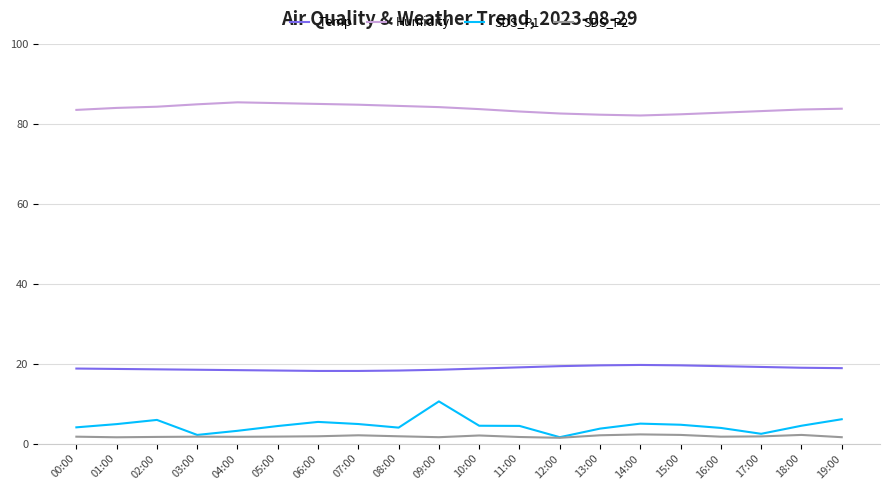

What is the difference between the Humidity values at 07:00 and 15:00?

2.4